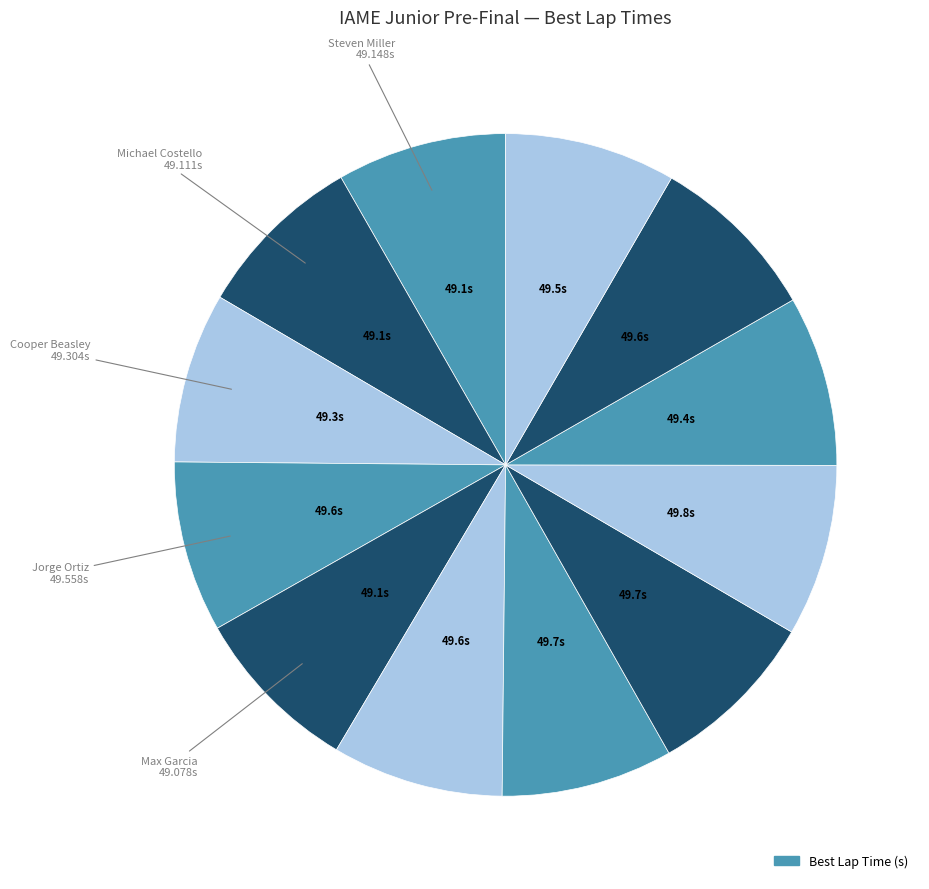

How many slices are in this pie chart?

12